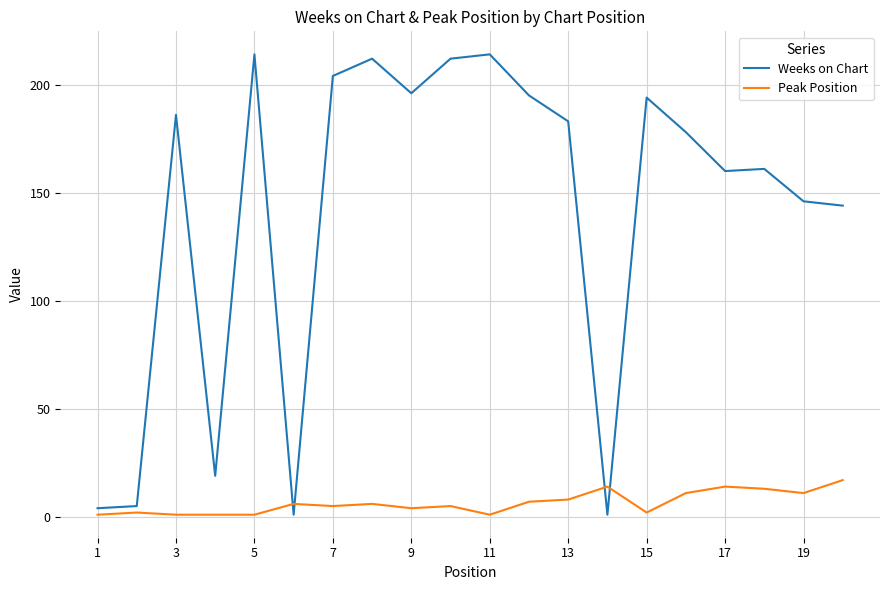

Which series has the largest total across all categories?

Weeks on Chart